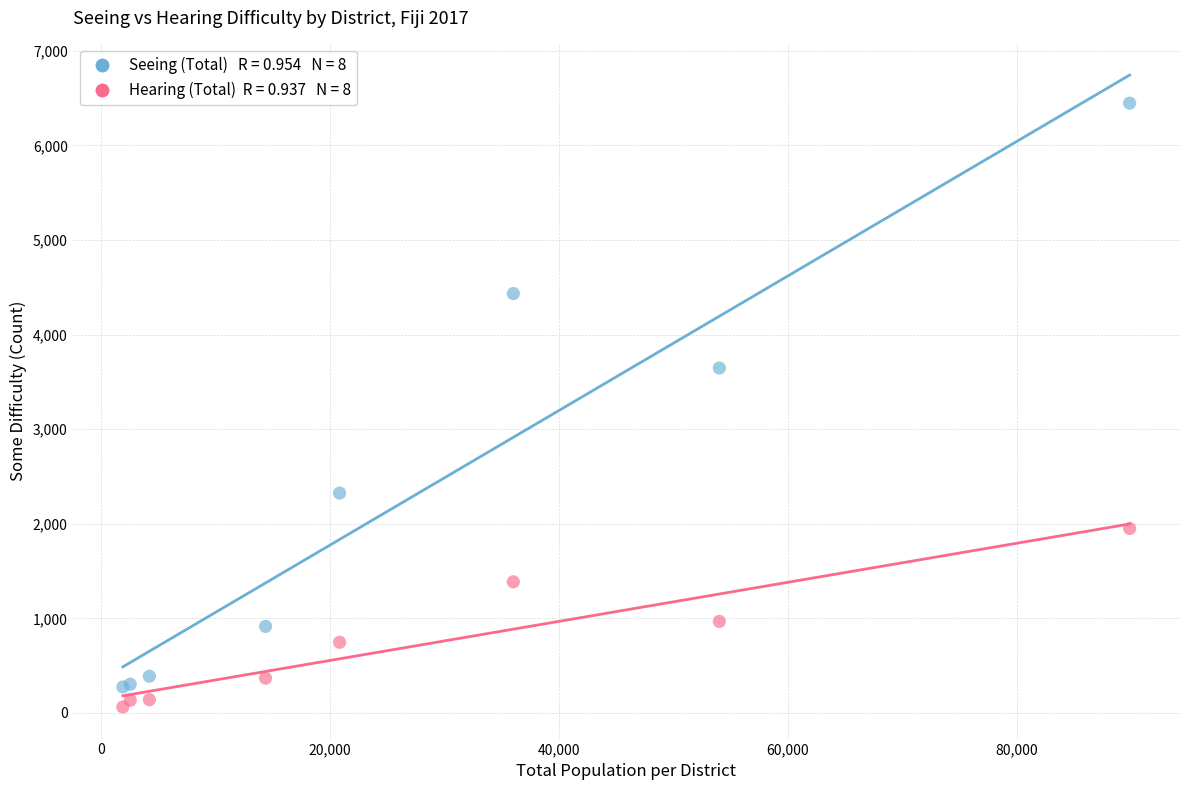

Across all series, what Y value is closest to 3254?

3646